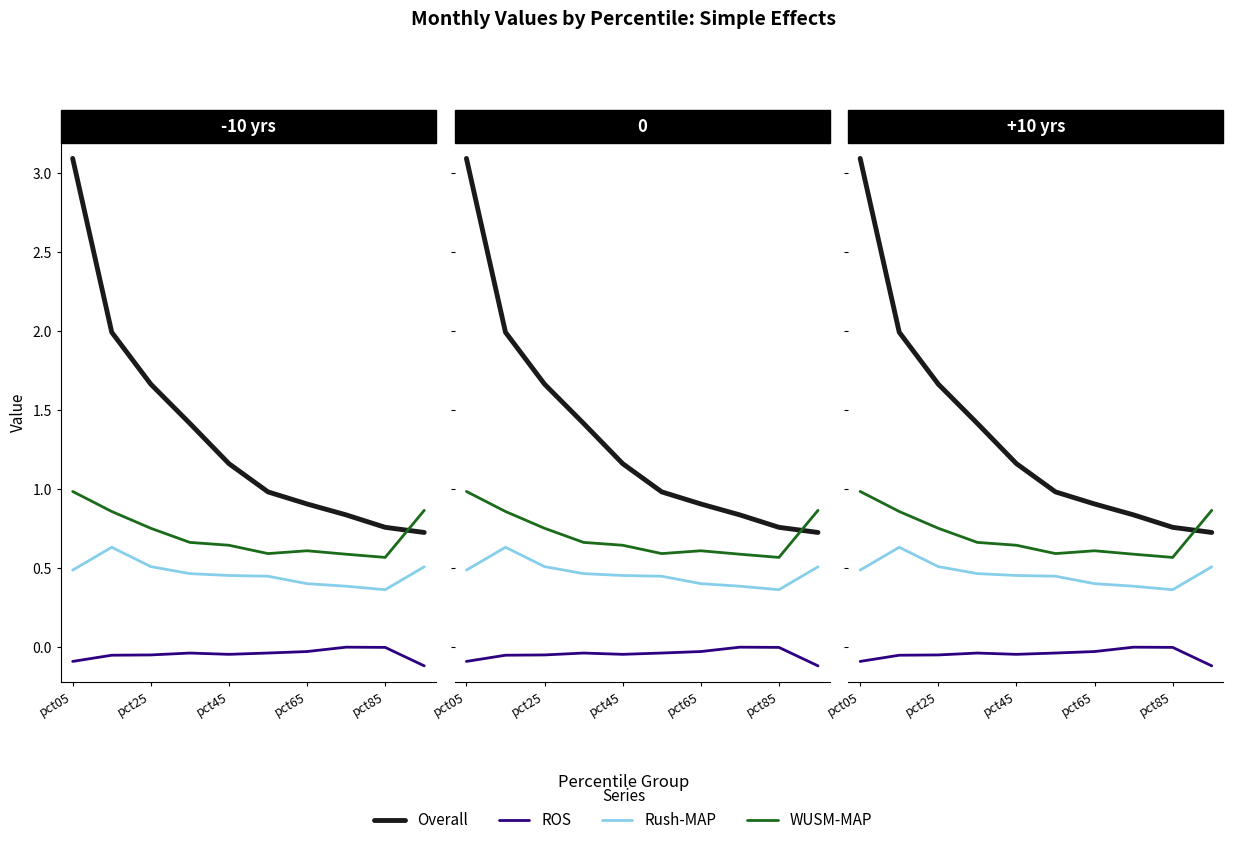

At which category does the chart reach its peak across all series?

pct05